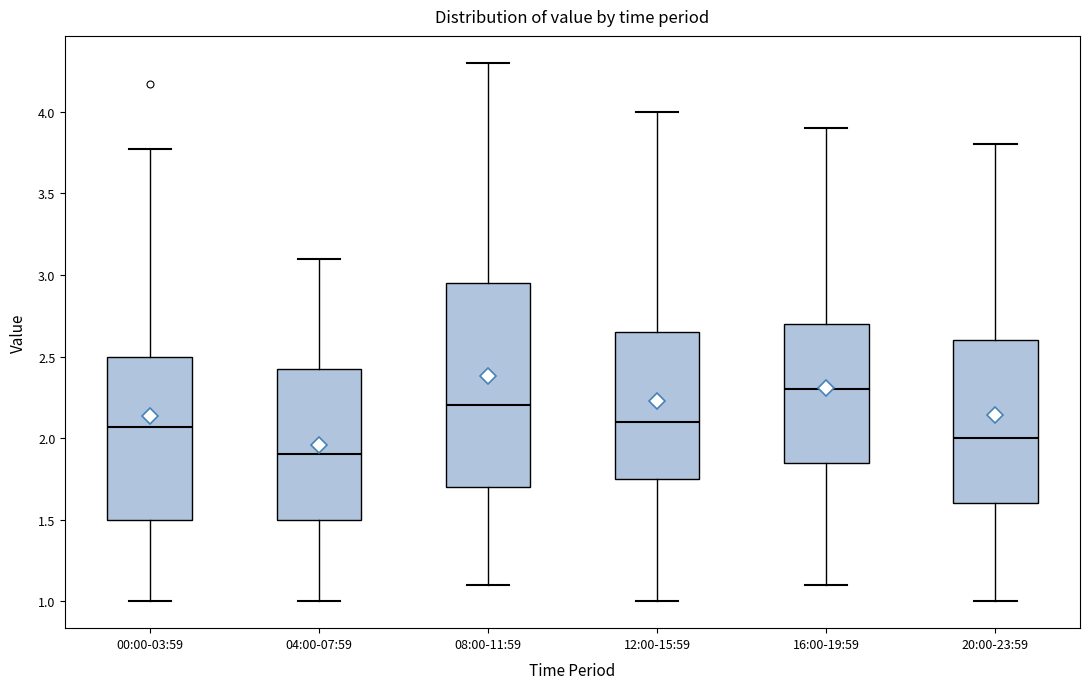

Which box is the tallest, from its lower edge to its upper edge?

08:00-11:59